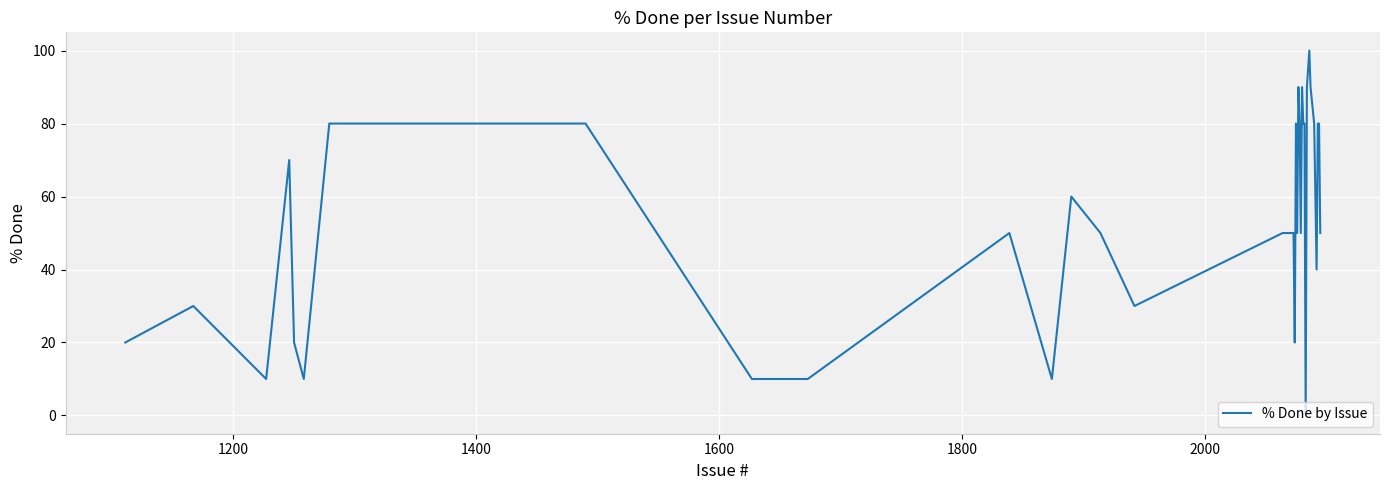

How many lines are shown in the chart?

1